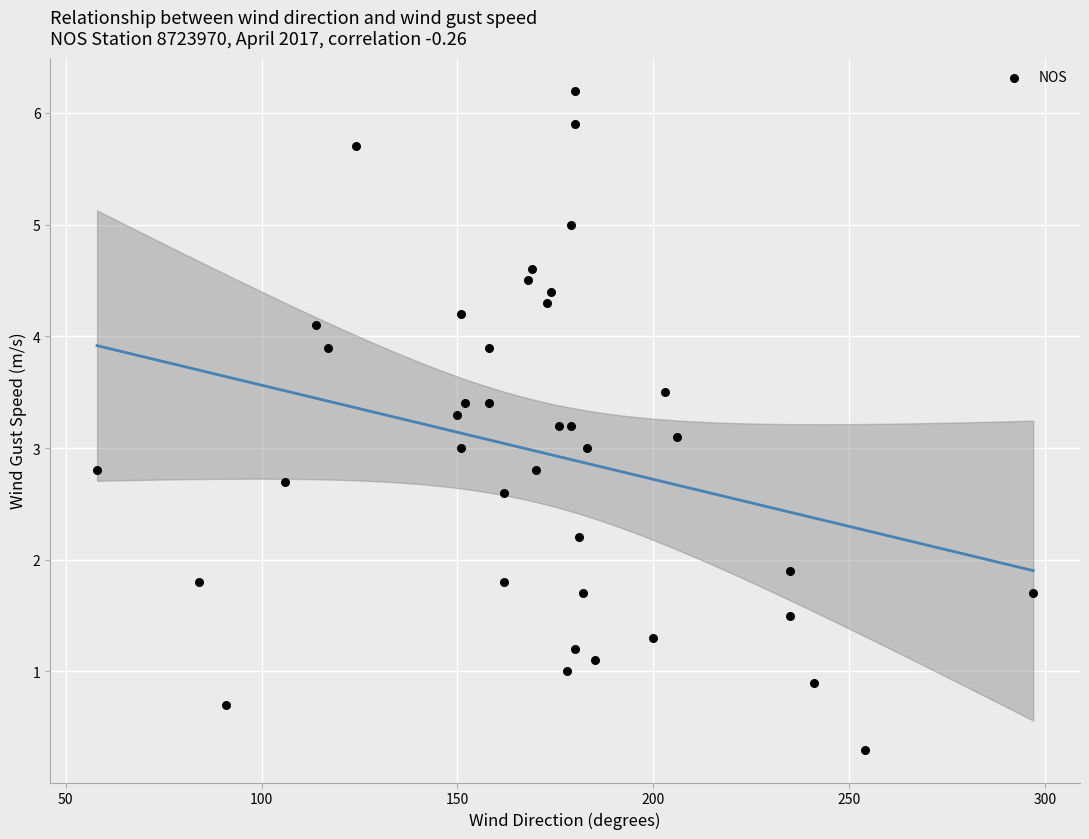

What is the range of X values (max minus min)?

239.0